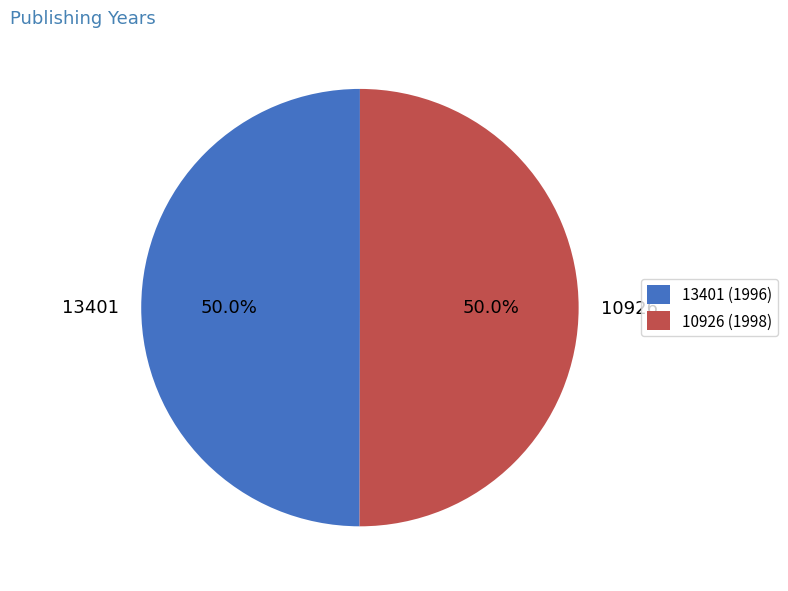

To the nearest percent, what is the combined percentage of 13401 and 10926?

100%